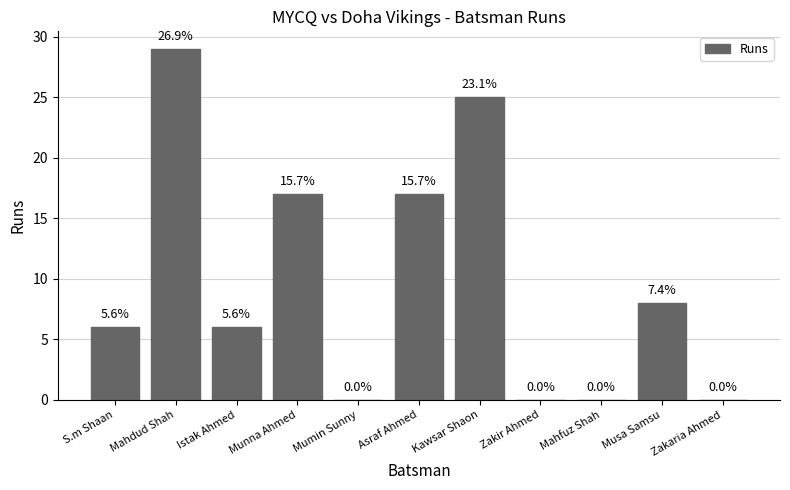

The value at Istak Ahmed is 2. True or false?

False